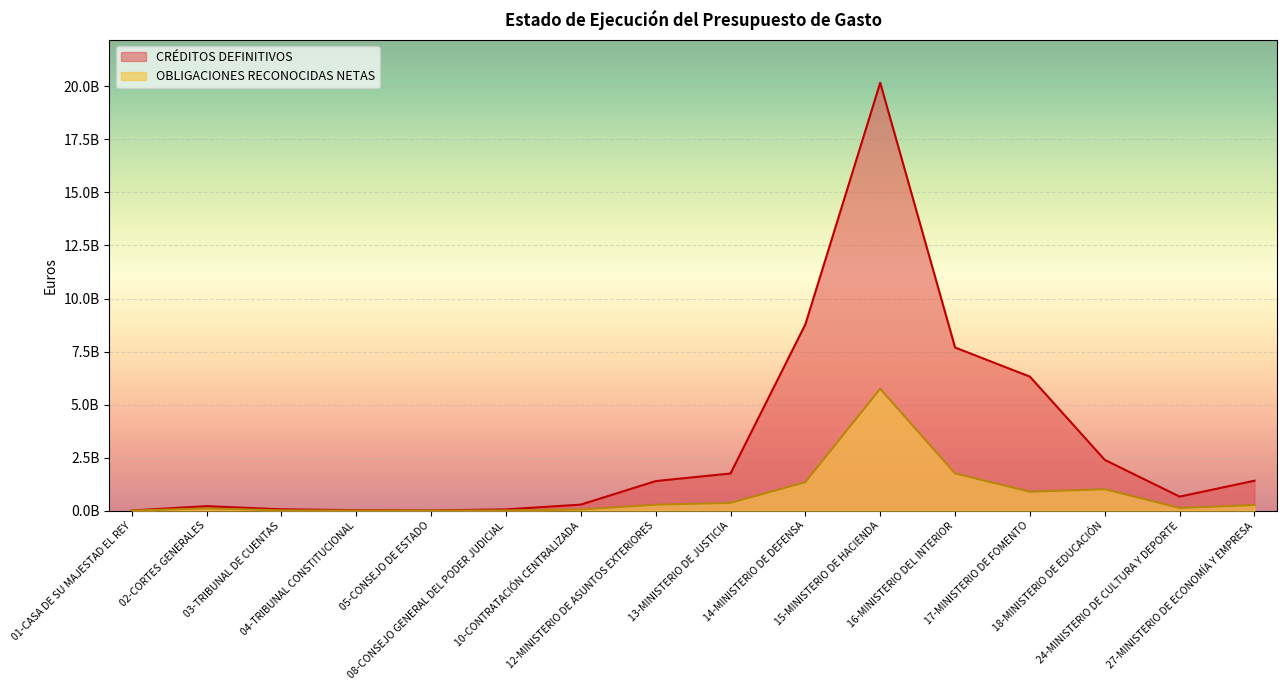

Which category has the lowest value in the OBLIGACIONES RECONOCIDAS NETAS series?

05-CONSEJO DE ESTADO